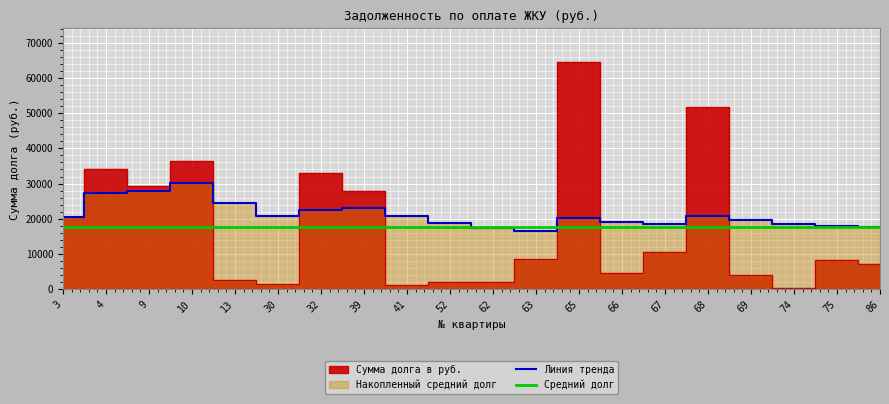

Where does the data first go above 8498?

3